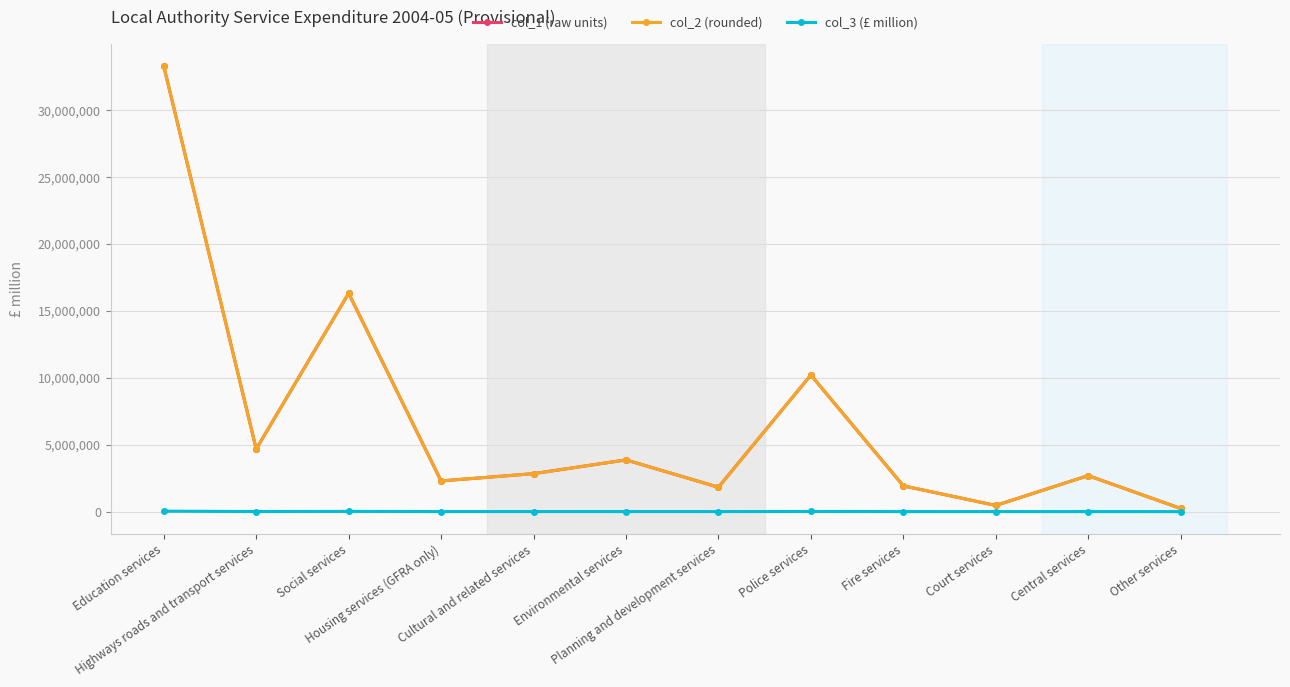

Reading left to right, extract all data points from this chart.

col_1 (raw units): 33281183.0	4673573.0	16309266.0	2291744.0	2835010.0	3863116.0	1820993.0	10205491.0	1925464.0	460381.0	2690602.0	237171.0
col_2 (rounded): 33281183.0	4673573.0	16309266.0	2291744.0	2835010.0	3863116.0	1820993.0	10205491.0	1925464.0	460381.0	2690602.0	237171.0
col_3 (£ million): 33281.2	4673.6	16309.3	2291.7	2835.0	3863.1	1821.0	10205.5	1925.5	460.4	2690.6	237.2